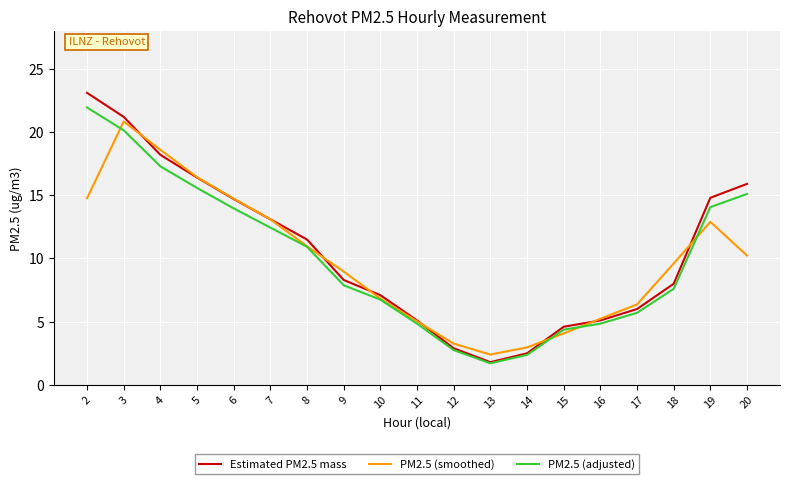

The value of PM2.5 (smoothed) at 11 is 6.6. True or false?

False